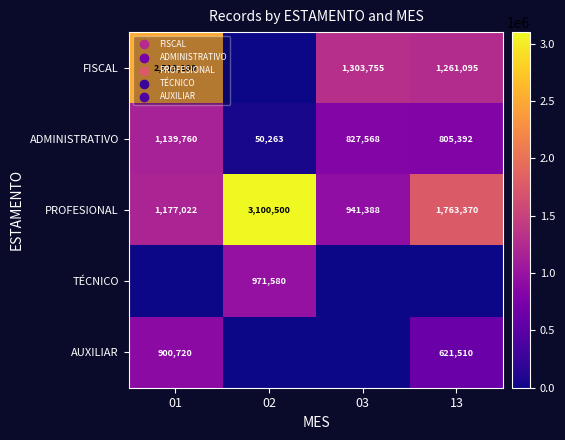

What is the lowest value of the PROFESIONAL series?

941388